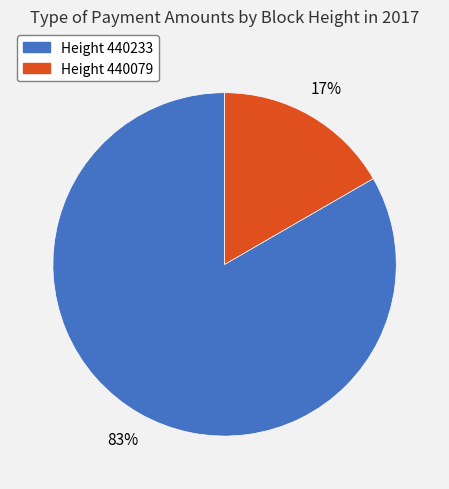

Does any single category account for the majority?

Yes